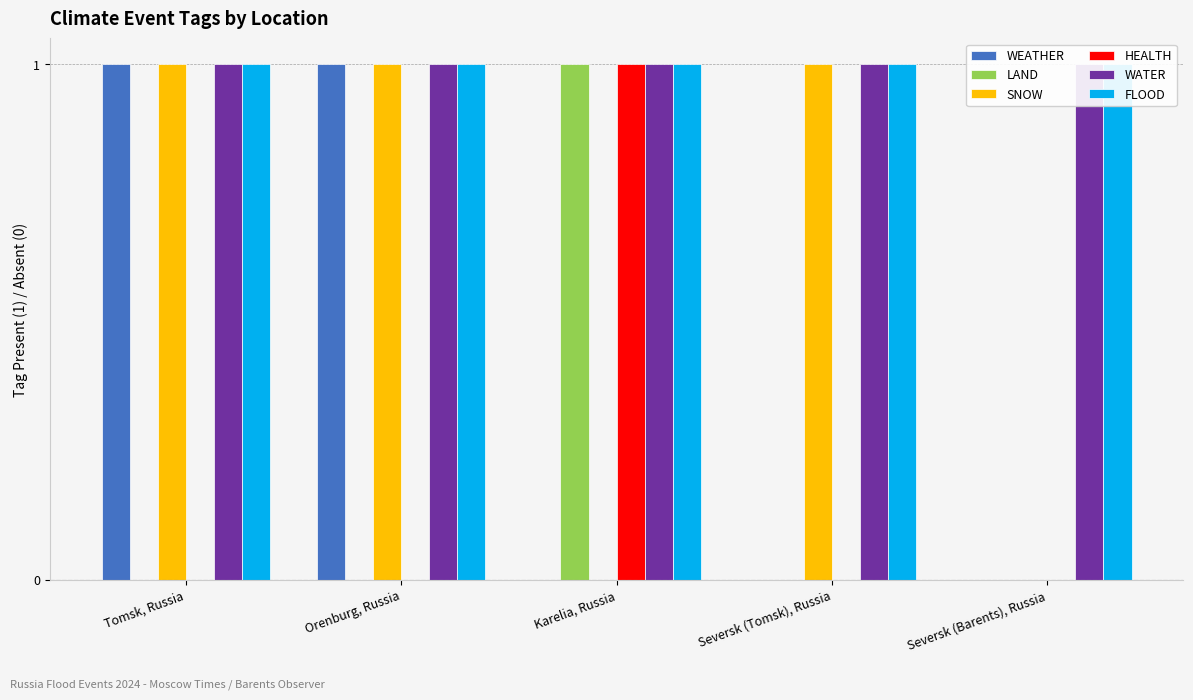

Reading left to right, transcribe all the data shown in this chart.

WEATHER: Tomsk, Russia=1	Orenburg, Russia=1	Karelia, Russia=0	Seversk (Tomsk), Russia=0	Seversk (Barents), Russia=0
LAND: Tomsk, Russia=0	Orenburg, Russia=0	Karelia, Russia=1	Seversk (Tomsk), Russia=0	Seversk (Barents), Russia=0
SNOW: Tomsk, Russia=1	Orenburg, Russia=1	Karelia, Russia=0	Seversk (Tomsk), Russia=1	Seversk (Barents), Russia=0
HEALTH: Tomsk, Russia=0	Orenburg, Russia=0	Karelia, Russia=1	Seversk (Tomsk), Russia=0	Seversk (Barents), Russia=0
WATER: Tomsk, Russia=1	Orenburg, Russia=1	Karelia, Russia=1	Seversk (Tomsk), Russia=1	Seversk (Barents), Russia=1
FLOOD: Tomsk, Russia=1	Orenburg, Russia=1	Karelia, Russia=1	Seversk (Tomsk), Russia=1	Seversk (Barents), Russia=1